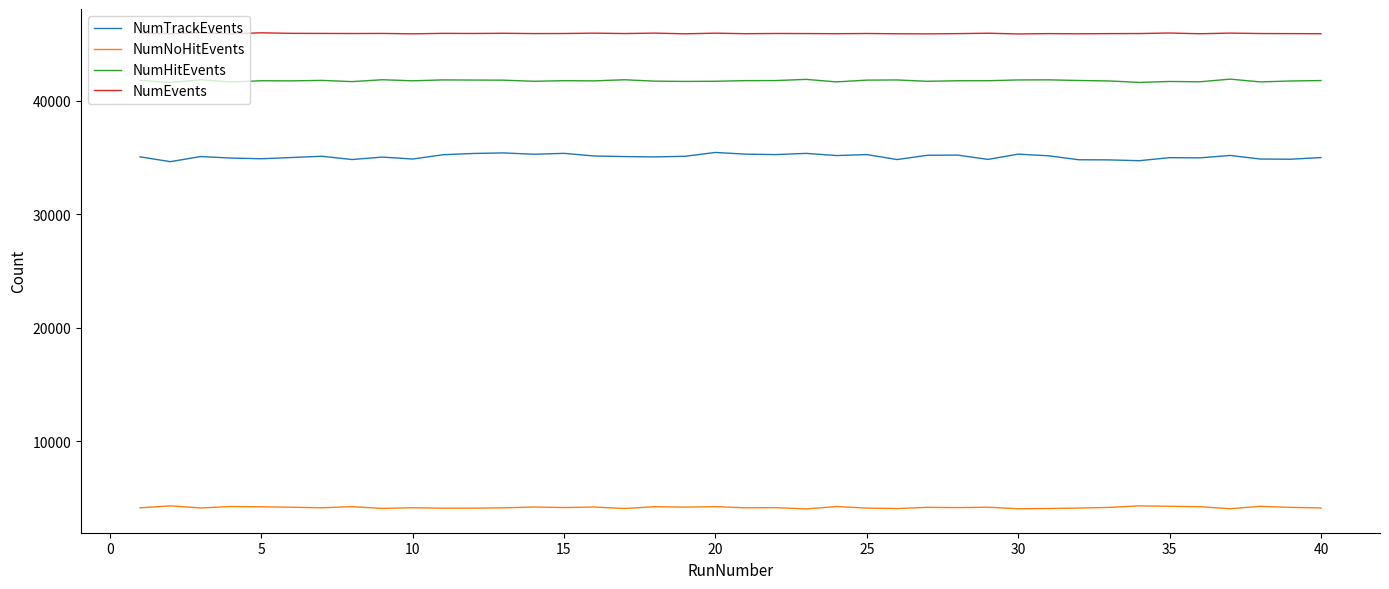

How many lines are shown in the chart?

4